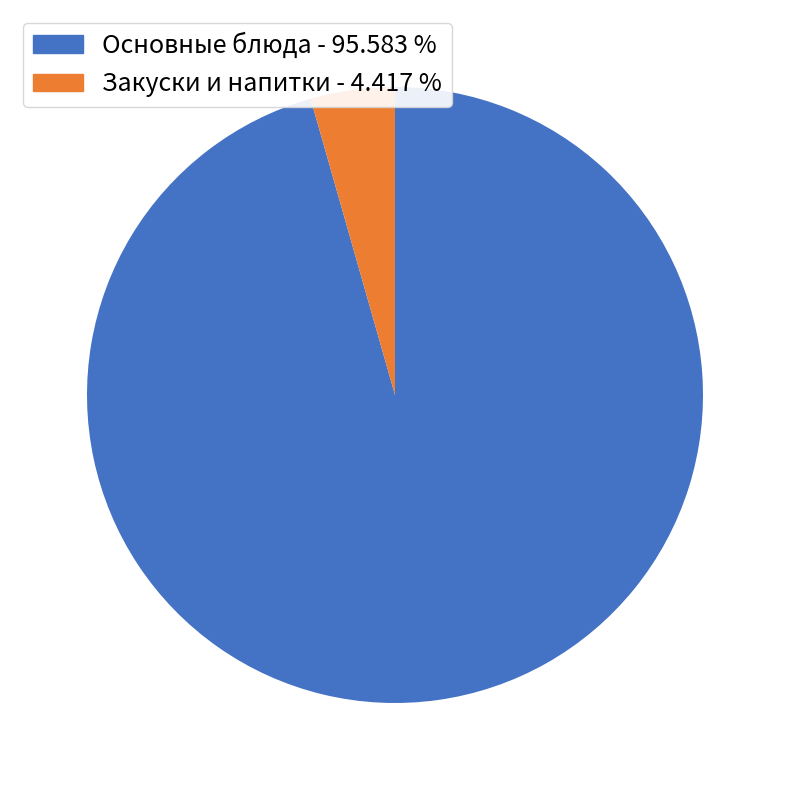

Count the number of slices in the pie.

2